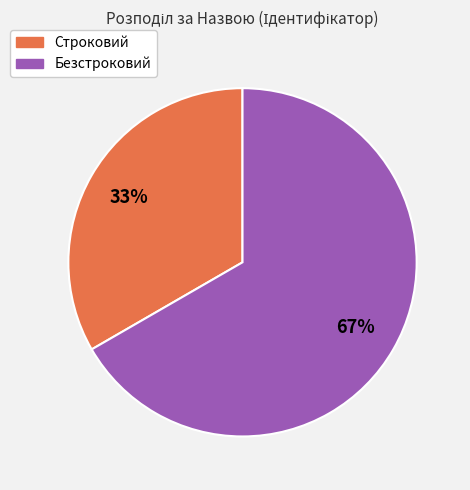

To the nearest percent, what is the average slice percentage?

50%